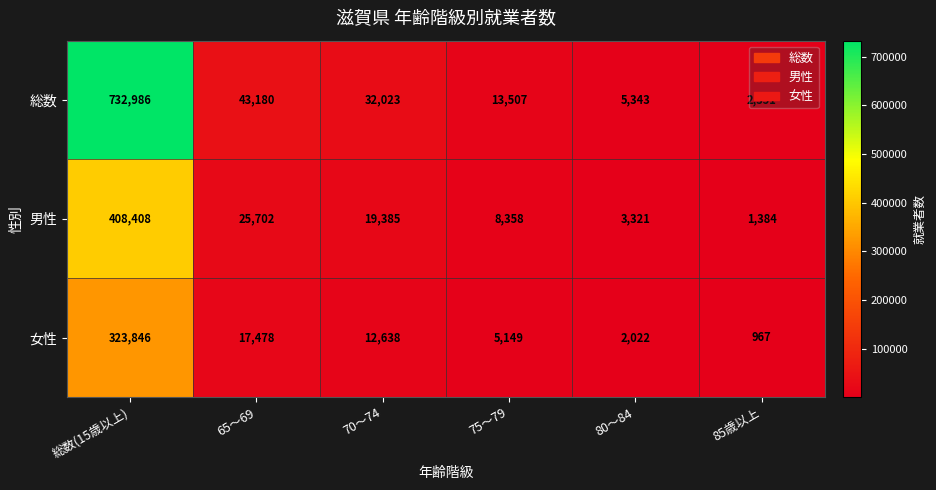

The 総数 series shows 32023 at 70～74. True or false?

True